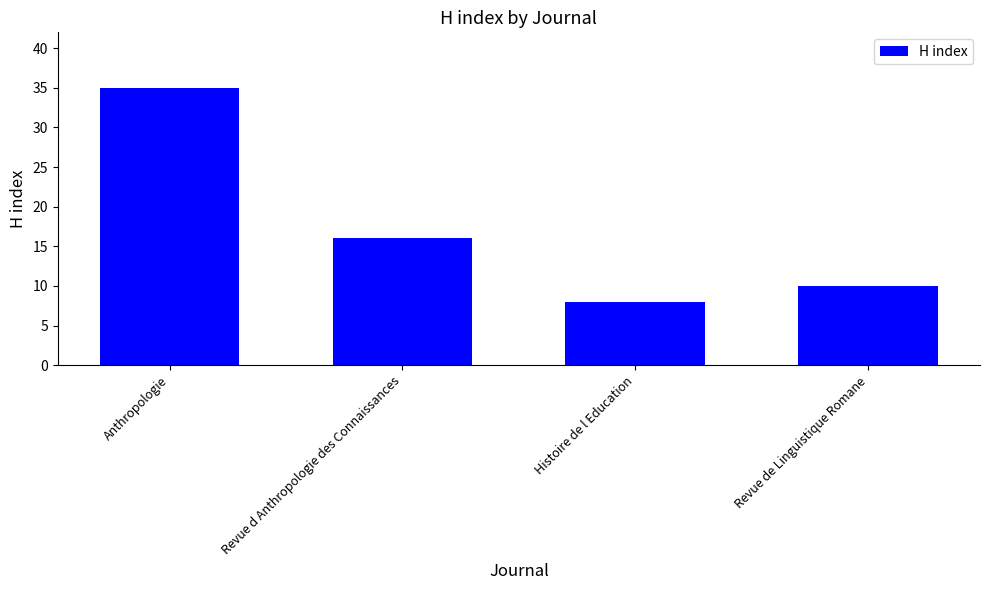

Which has a higher value, Histoire de l Education or Revue de Linguistique Romane?

Revue de Linguistique Romane